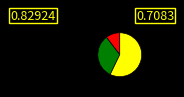

Is there any slice that represents more than half of the pie?

Yes